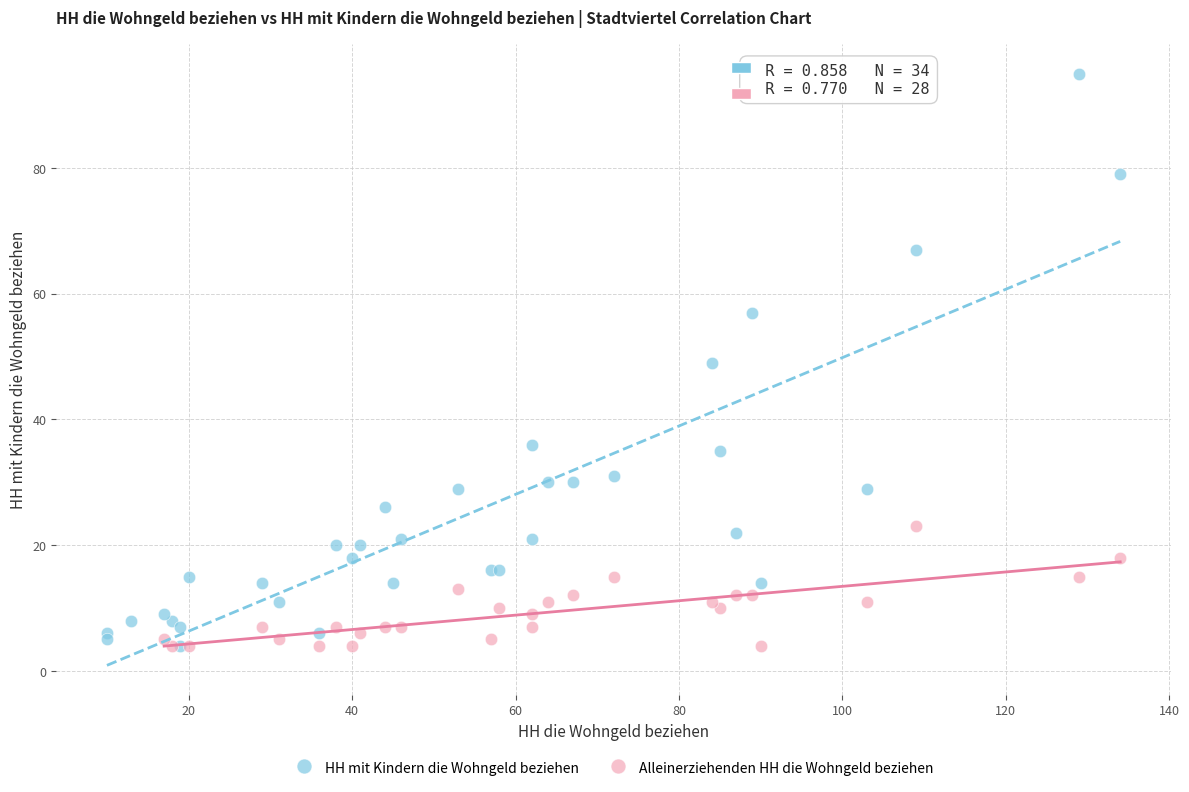

Which series reaches the maximum Y coordinate?

HH mit Kindern die Wohngeld beziehen